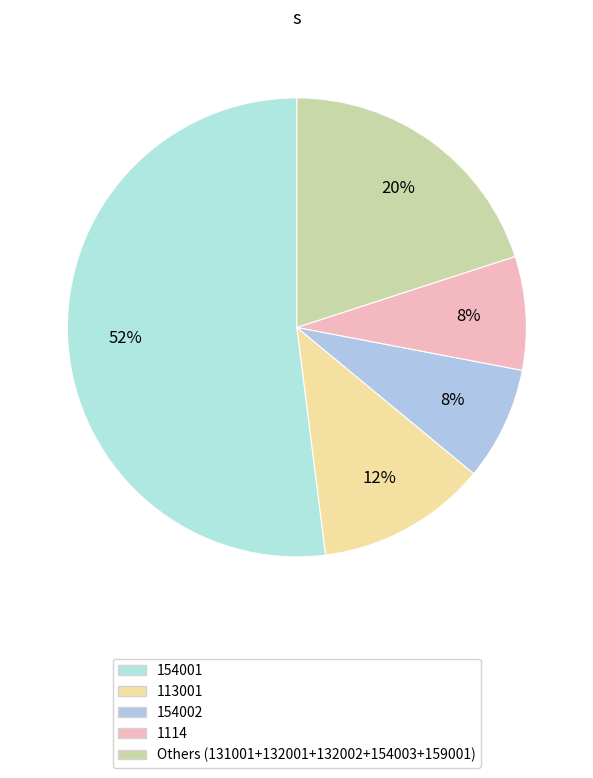

How many slices are in this pie chart?

5